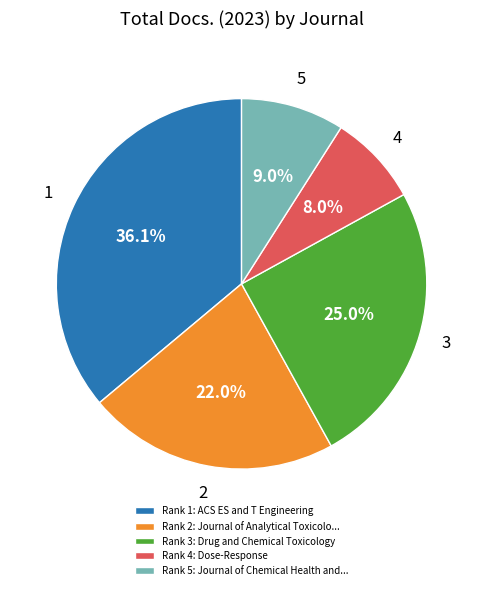

Which has a higher value, Rank 5: Journal of Chemical Health and... or Rank 2: Journal of Analytical Toxicolo...?

Rank 2: Journal of Analytical Toxicolo...